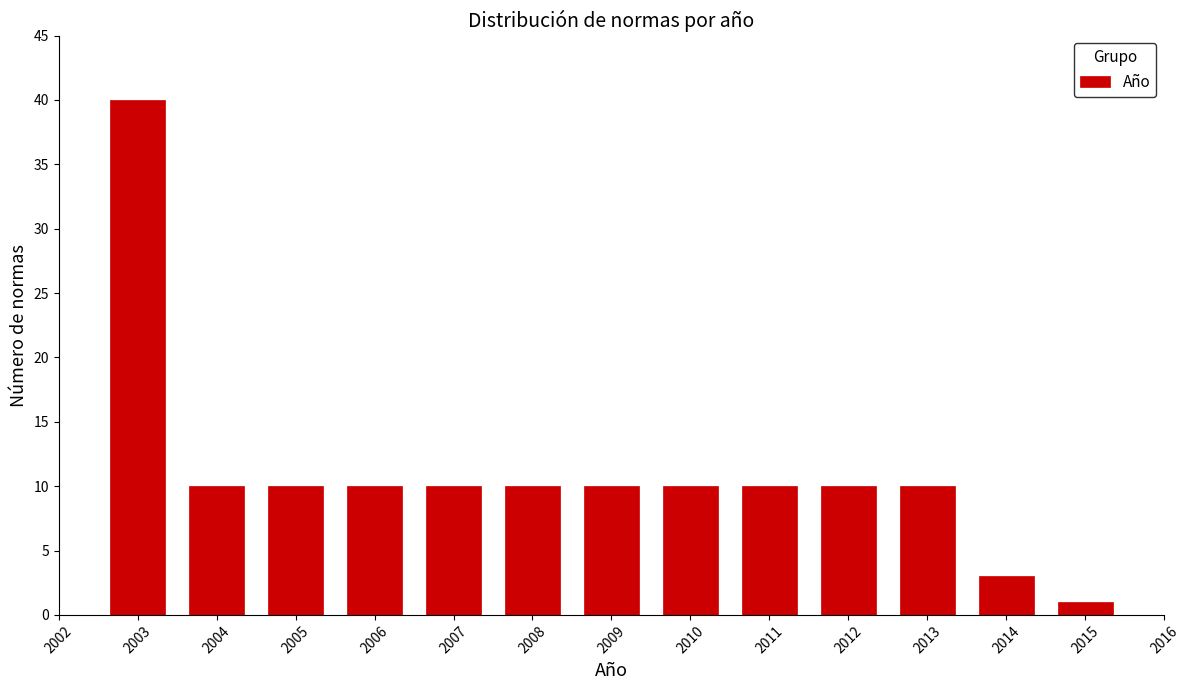

Reading left to right, what are all the values shown in this chart?

40	10	10	10	10	10	10	10	10	10	10	3	1